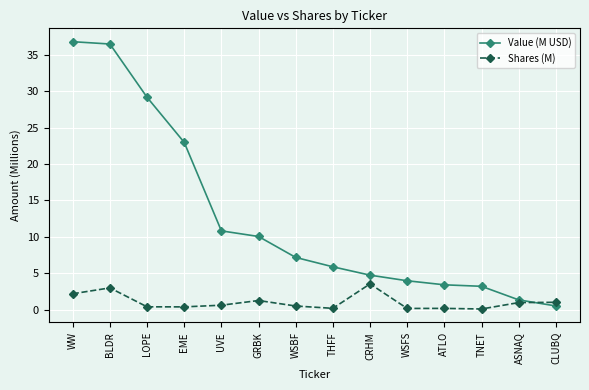

How many data points in Value (M USD) are above 7?

7